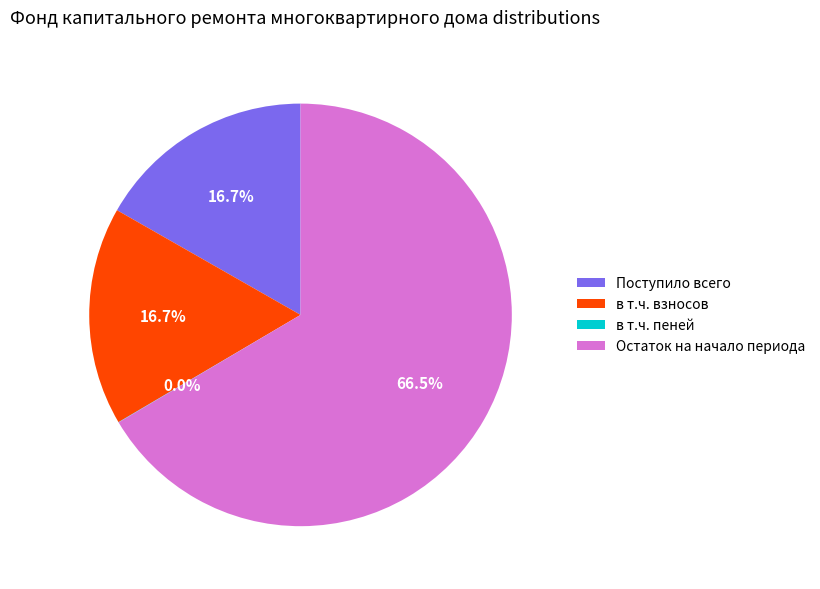

Approximately how many times larger is the value at в т.ч. взносов compared to Остаток на начало периода?

0.3